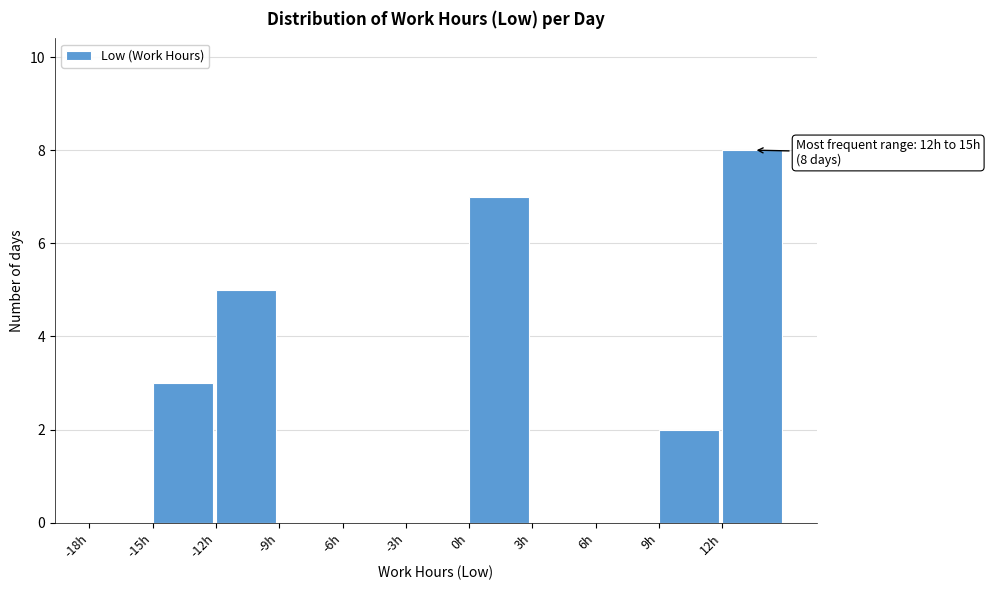

Over which range of the x-axis is the bar tallest?

12 to 15